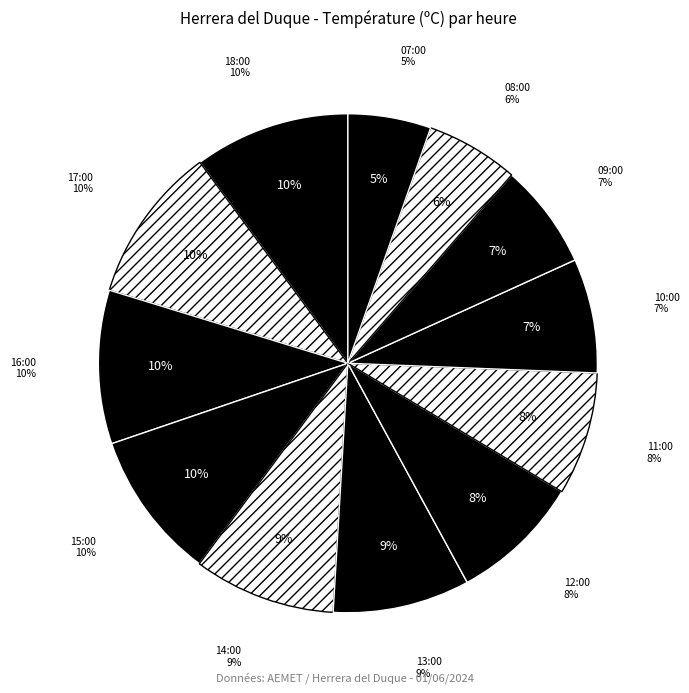

Which slice is the largest?

17:00